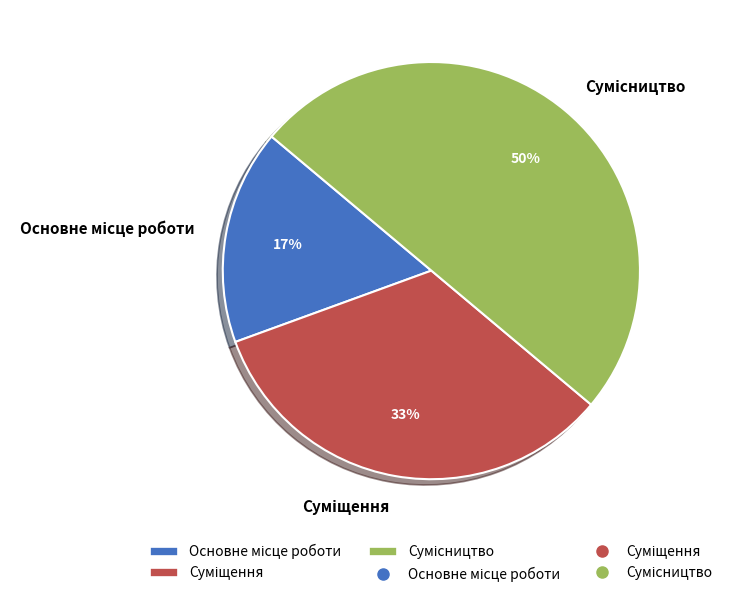

To the nearest percent, what is the difference between the largest and smallest slice percentages?

33%